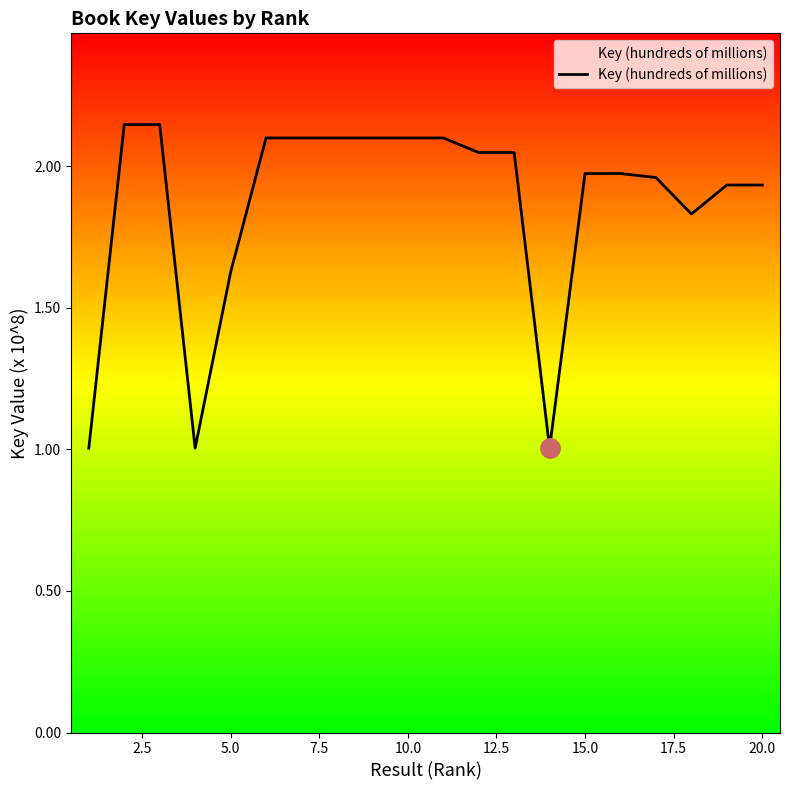

Does the chart have visible grid lines?

No